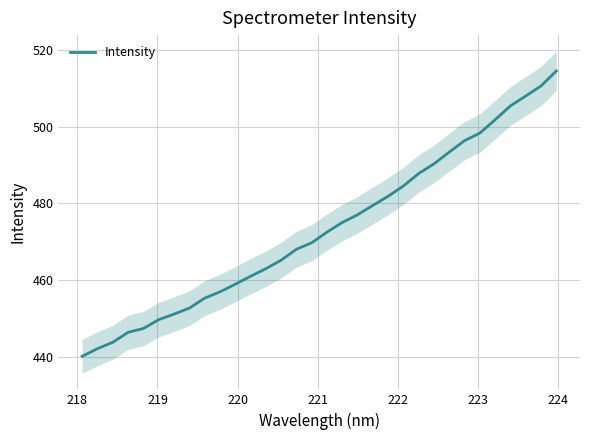

What is the maximum value for Intensity?

514.5